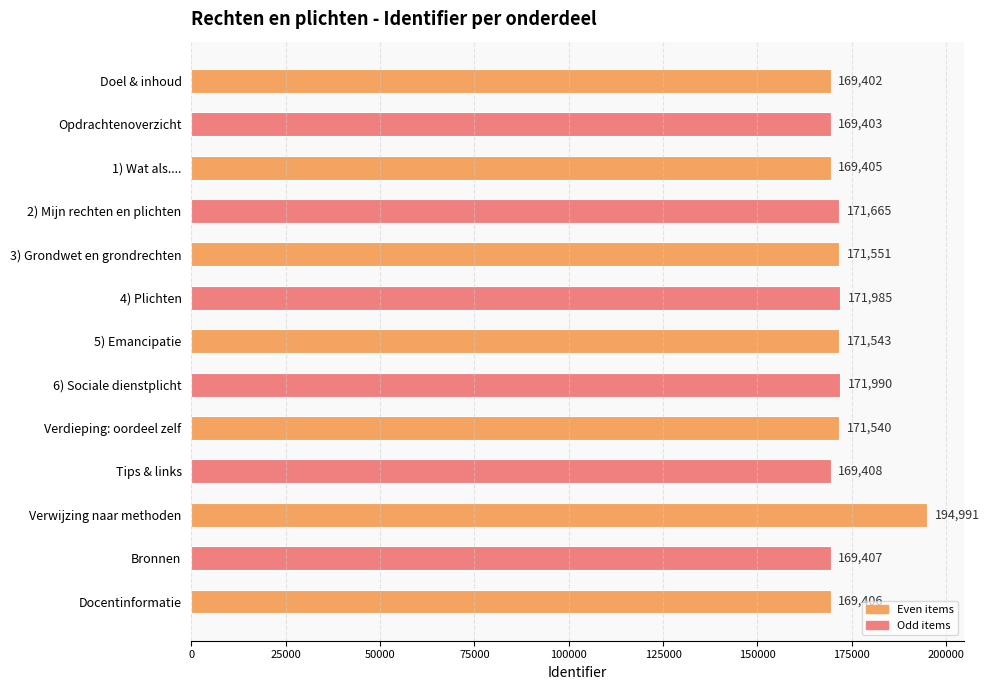

What is the difference between the maximum and minimum values?

25589